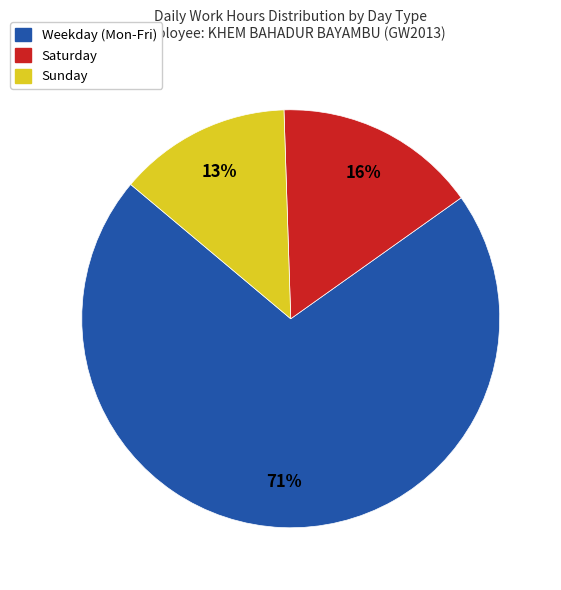

Does any single category account for the majority?

Yes